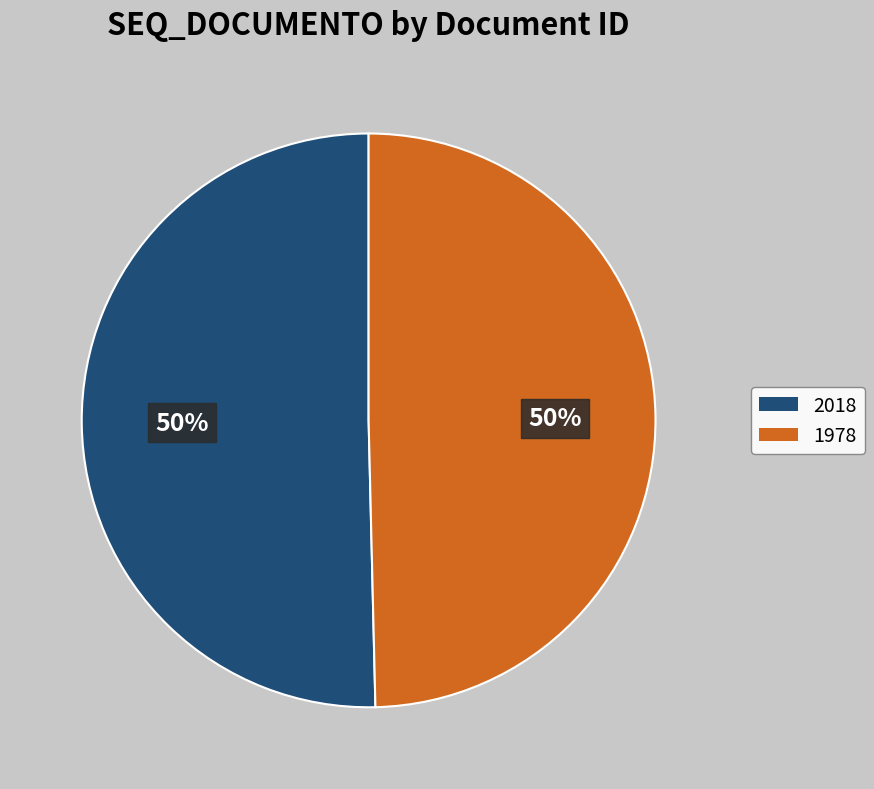

How many segments does this pie chart have?

2